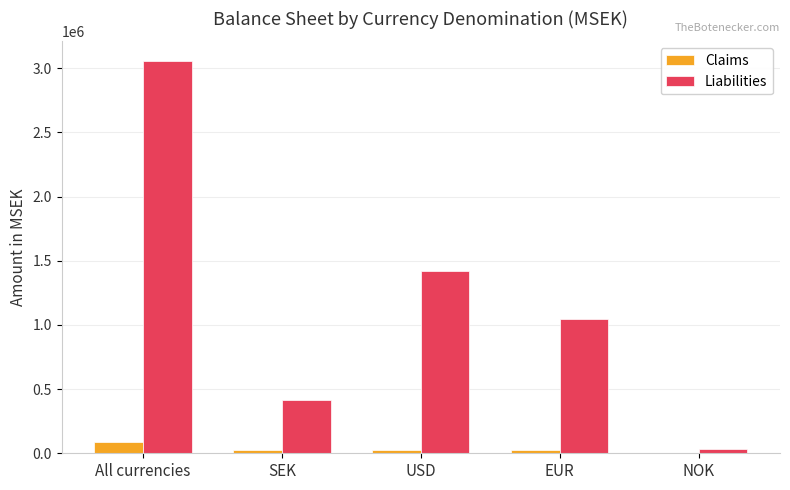

How many data points in Claims are above 28320?

3